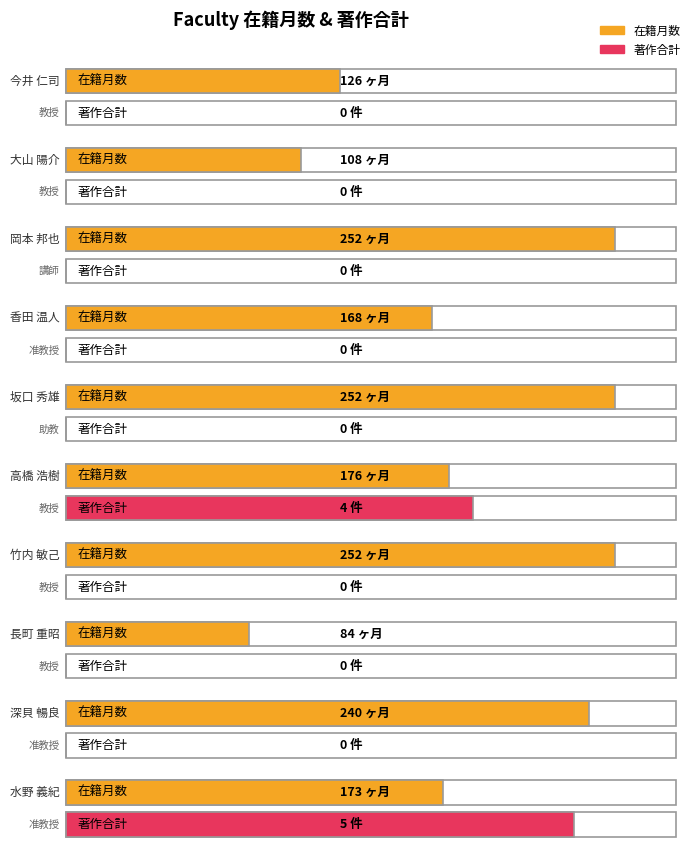

How many groups of bars are there?

10